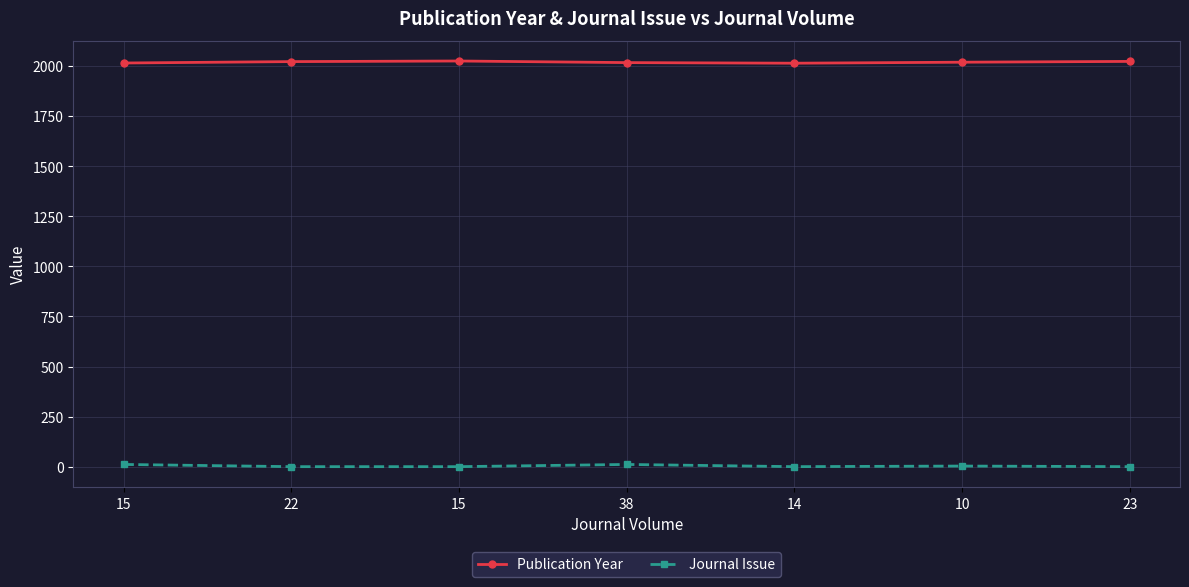

How many lines are shown in the chart?

2